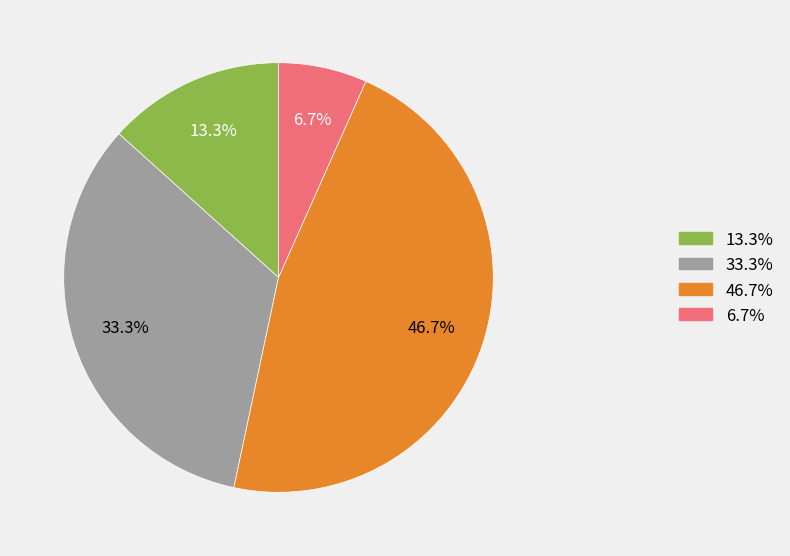

Does any single category account for the majority?

No